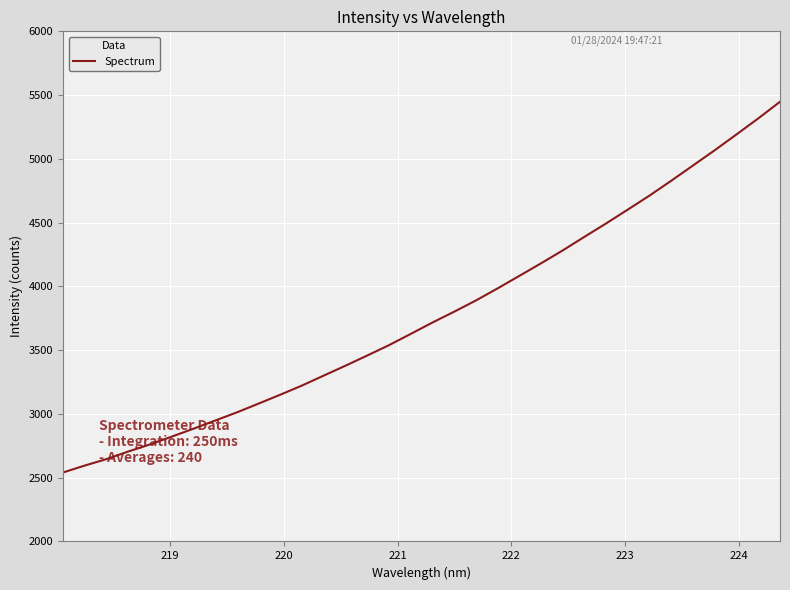

True or false: there are more than 1 points higher than both neighbors.

False